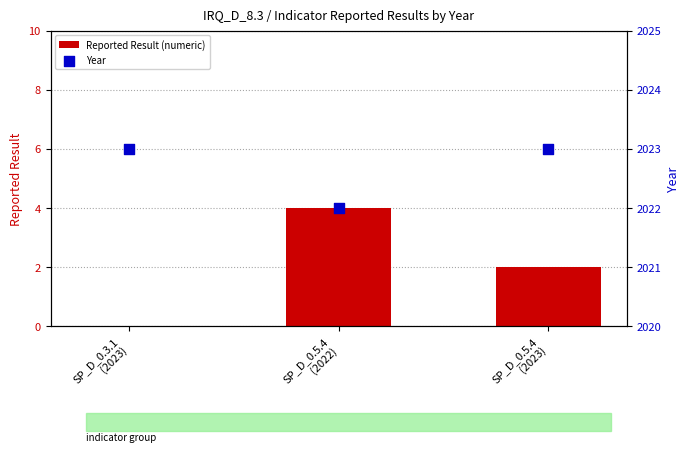

Which series has the largest total across all categories?

Year